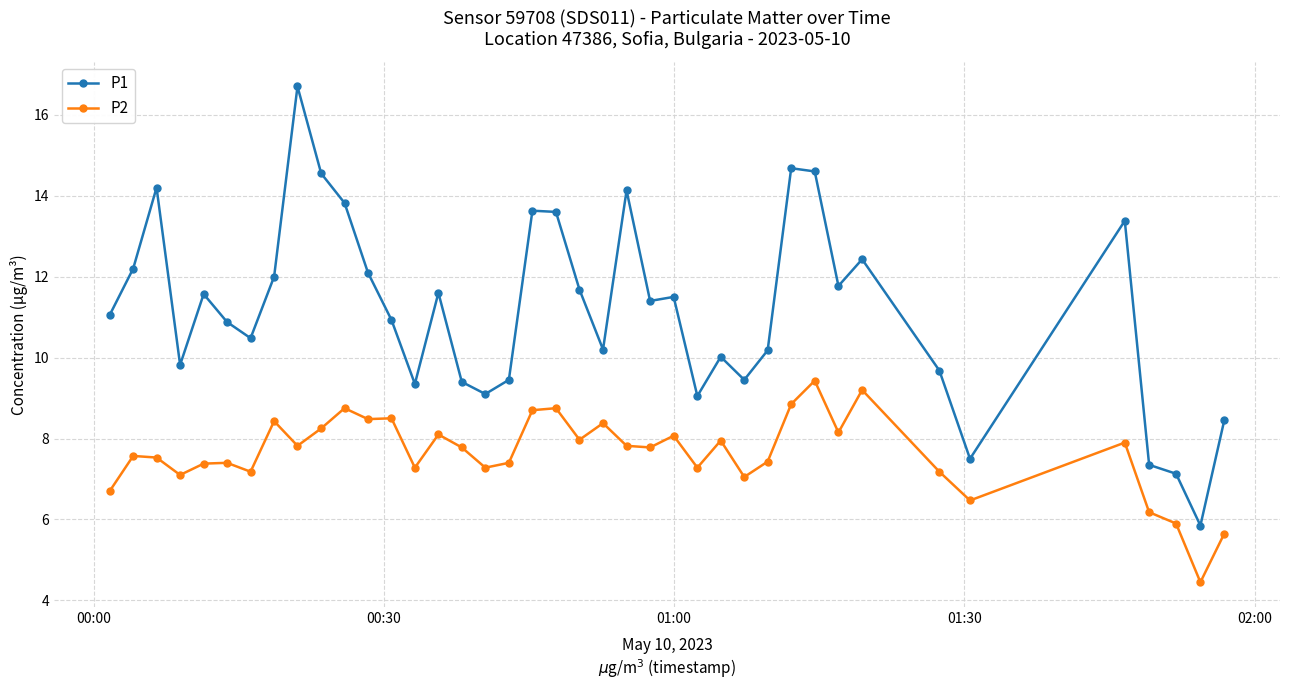

What are all the series names shown in the legend?

P1, P2